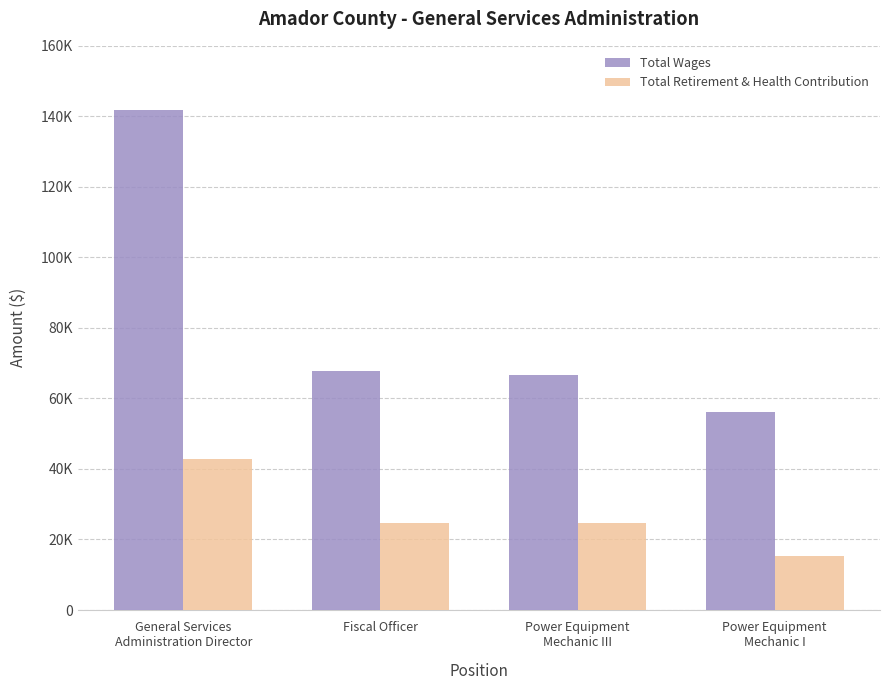

Does the chart contain stacked bars?

No